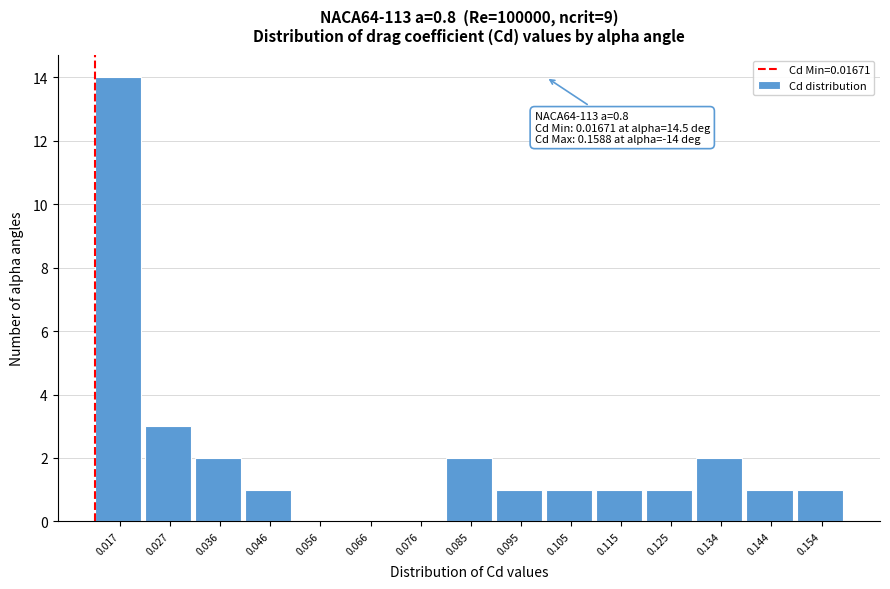

Reading left to right, extract all data points from this chart.

0.017=14	0.027=3	0.036=2	0.046=1	0.056=0	0.066=0	0.076=0	0.085=2	0.095=1	0.105=1	0.115=1	0.125=1	0.134=2	0.144=1	0.154=1